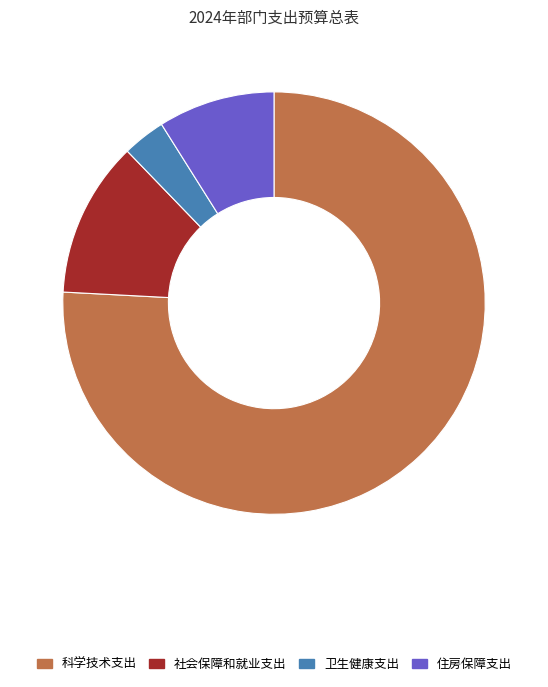

Count the number of slices in the pie.

4